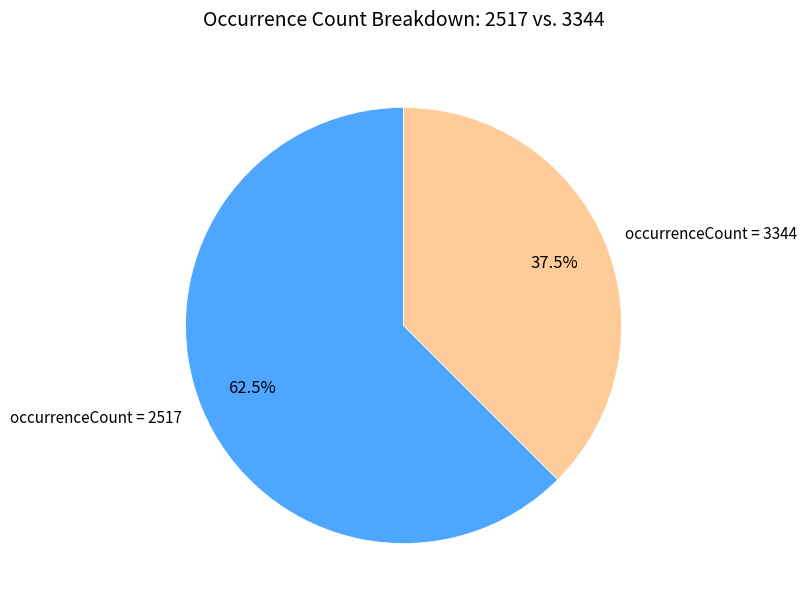

Rank the categories by value from lowest to highest.

occurrenceCount = 3344, occurrenceCount = 2517